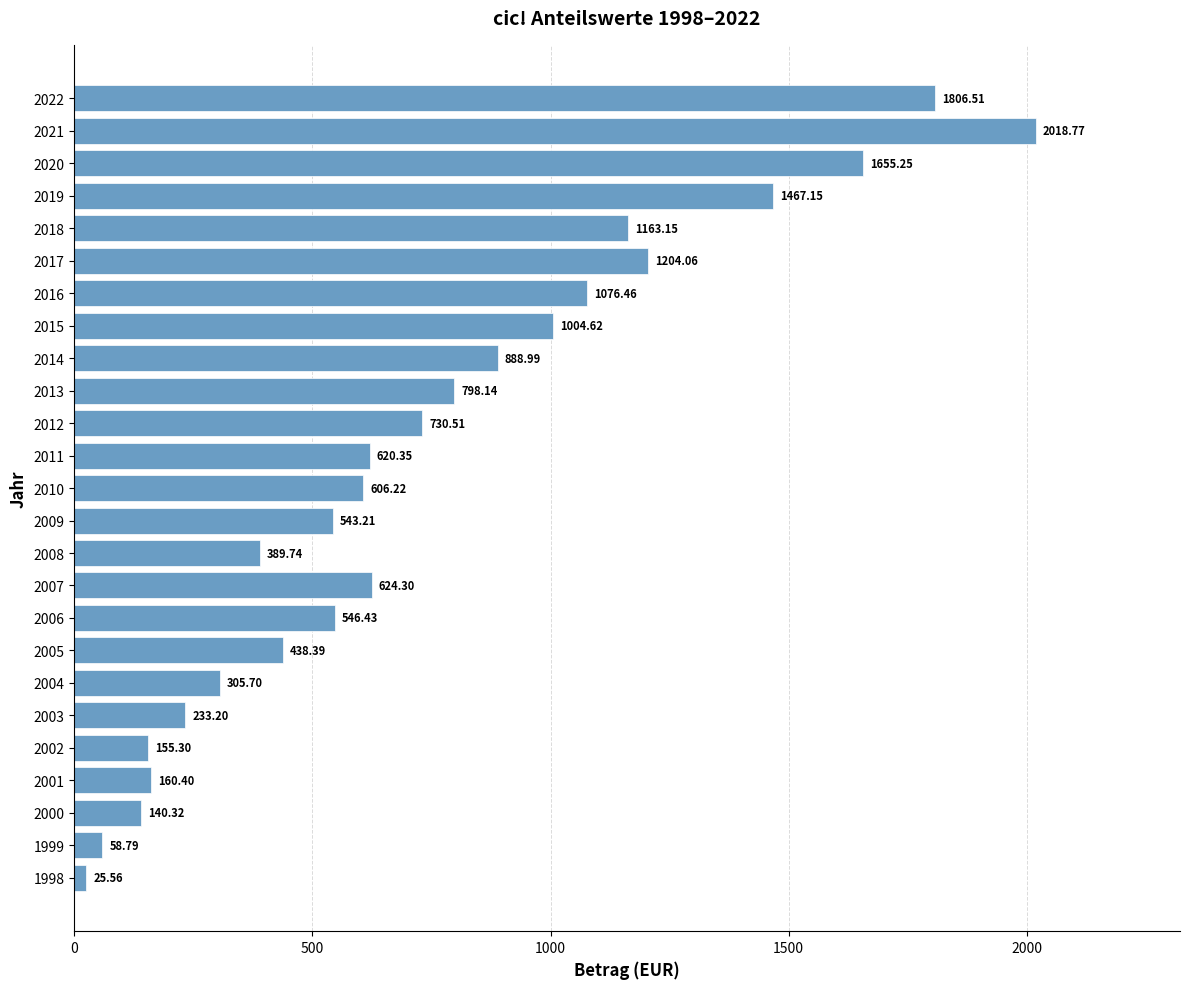

List the labels in order of value, smallest first.

1998, 1999, 2000, 2002, 2001, 2003, 2004, 2008, 2005, 2009, 2006, 2010, 2011, 2007, 2012, 2013, 2014, 2015, 2016, 2018, 2017, 2019, 2020, 2022, 2021